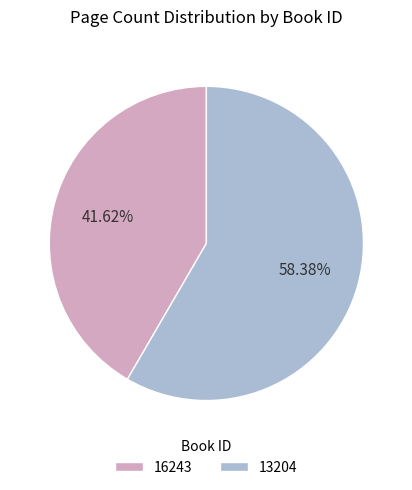

To the nearest percent, what is the difference between the largest and smallest slice percentages?

17%